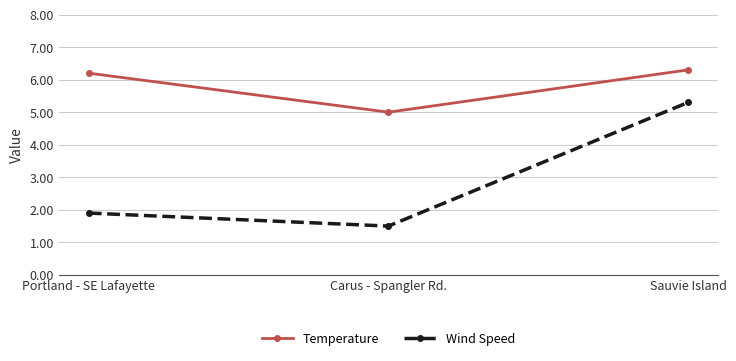

How many lines are shown in the chart?

2